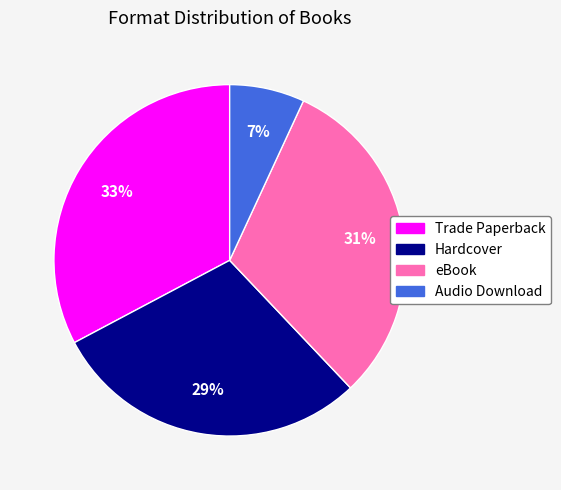

The Hardcover slice represents 18% of the pie. True or false?

False